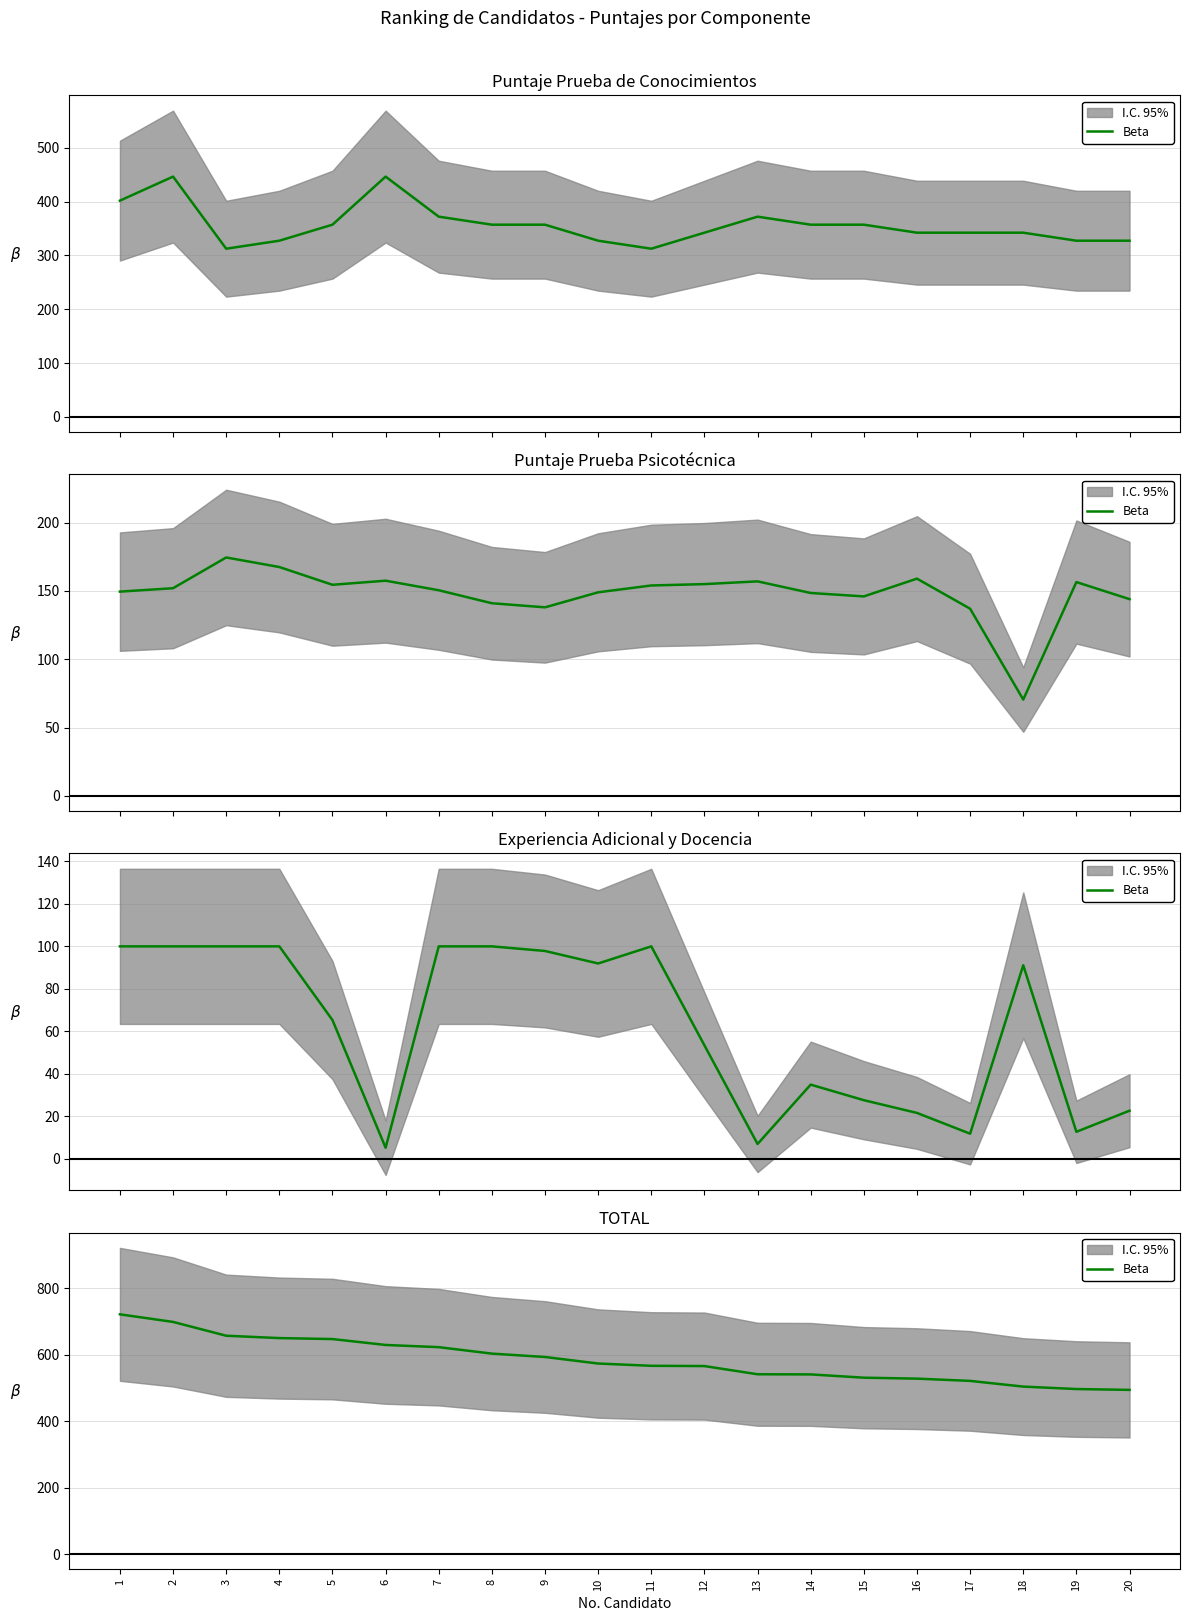

True or false: the data has more than 1 interior local peaks.

False